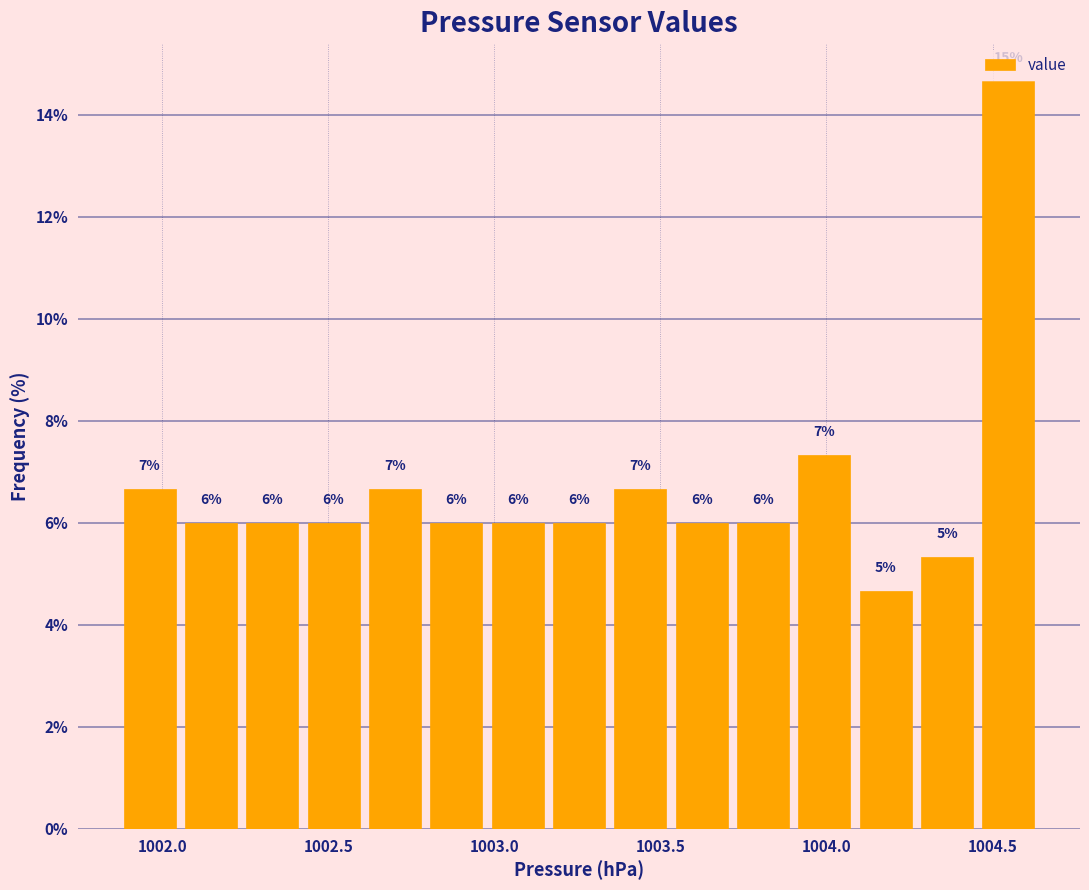

Read against the x-axis, roughly where is the centre of the tallest bar?

1004.55